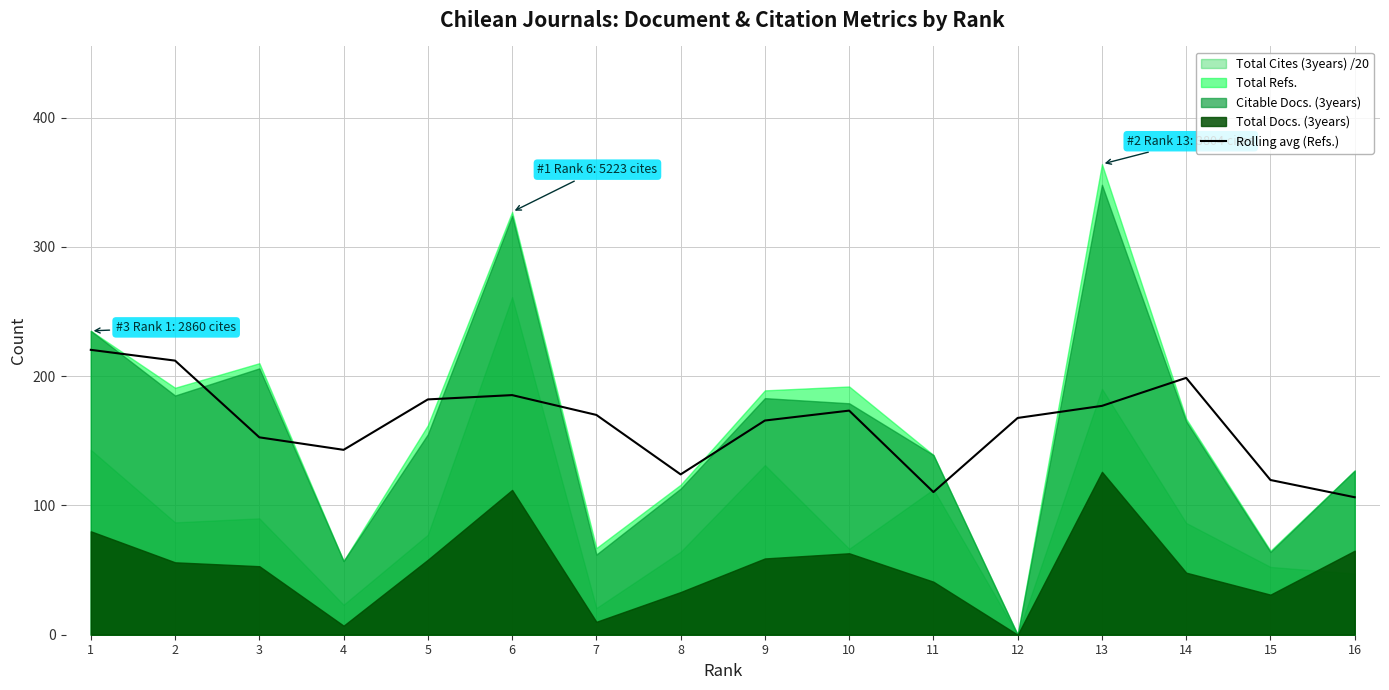

Approximately how many times larger is the value at 16 compared to 15?

0.9